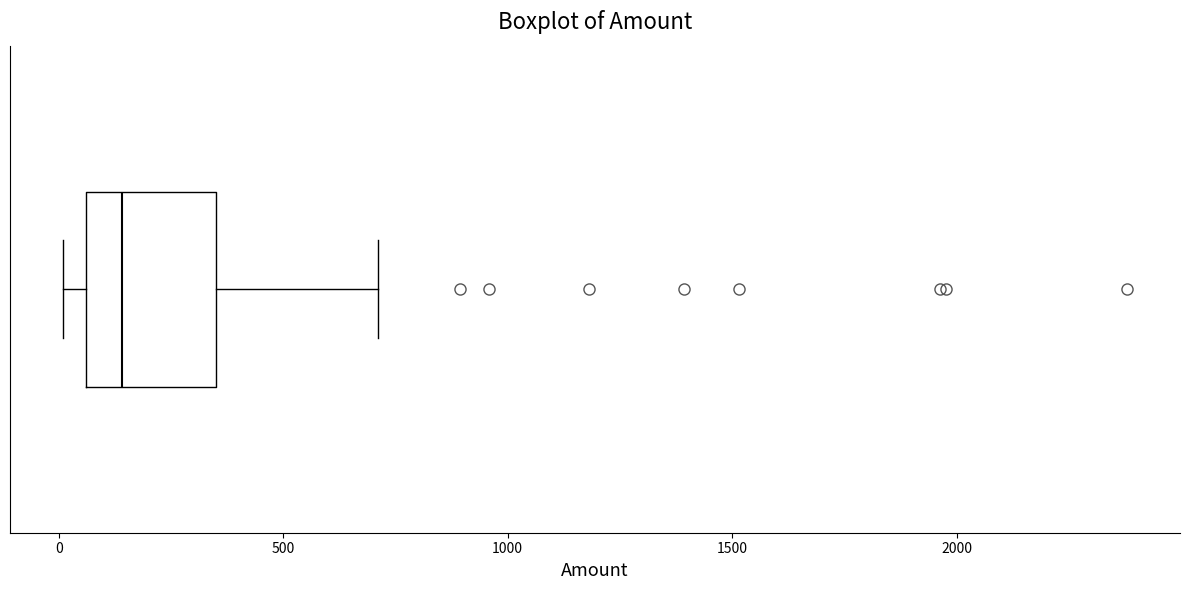

Where does the right whisker of the box end on the x-axis? The values are not printed on the chart, so give them approximately, as read against the axis.

700